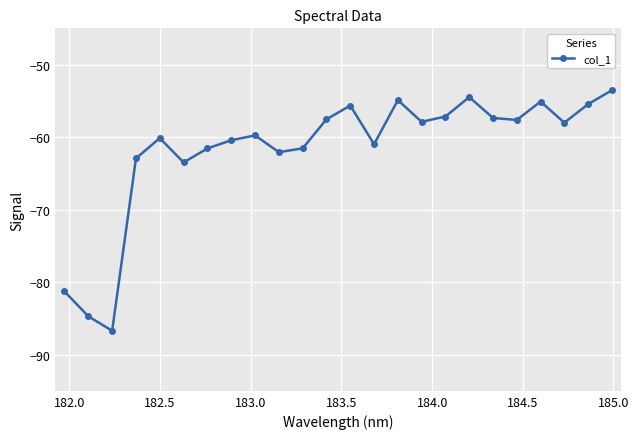

How many categories are shown in the chart?

24